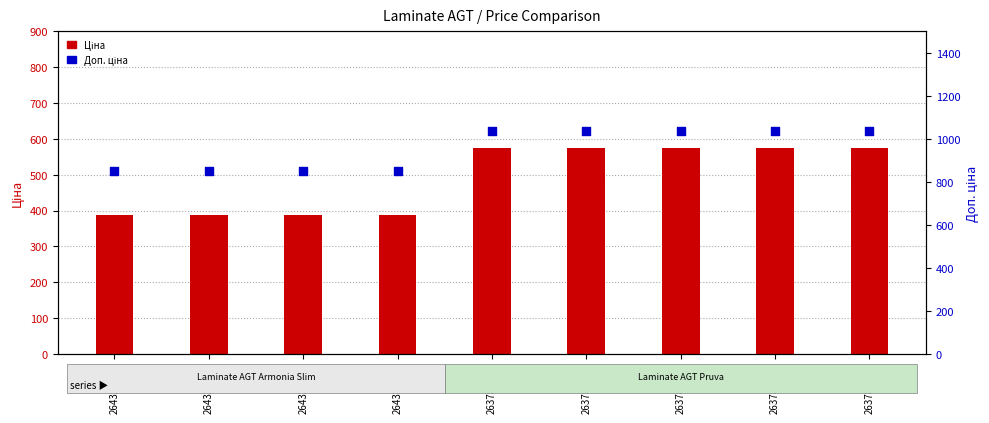

At how many categories does at least one series exceed 736?

9